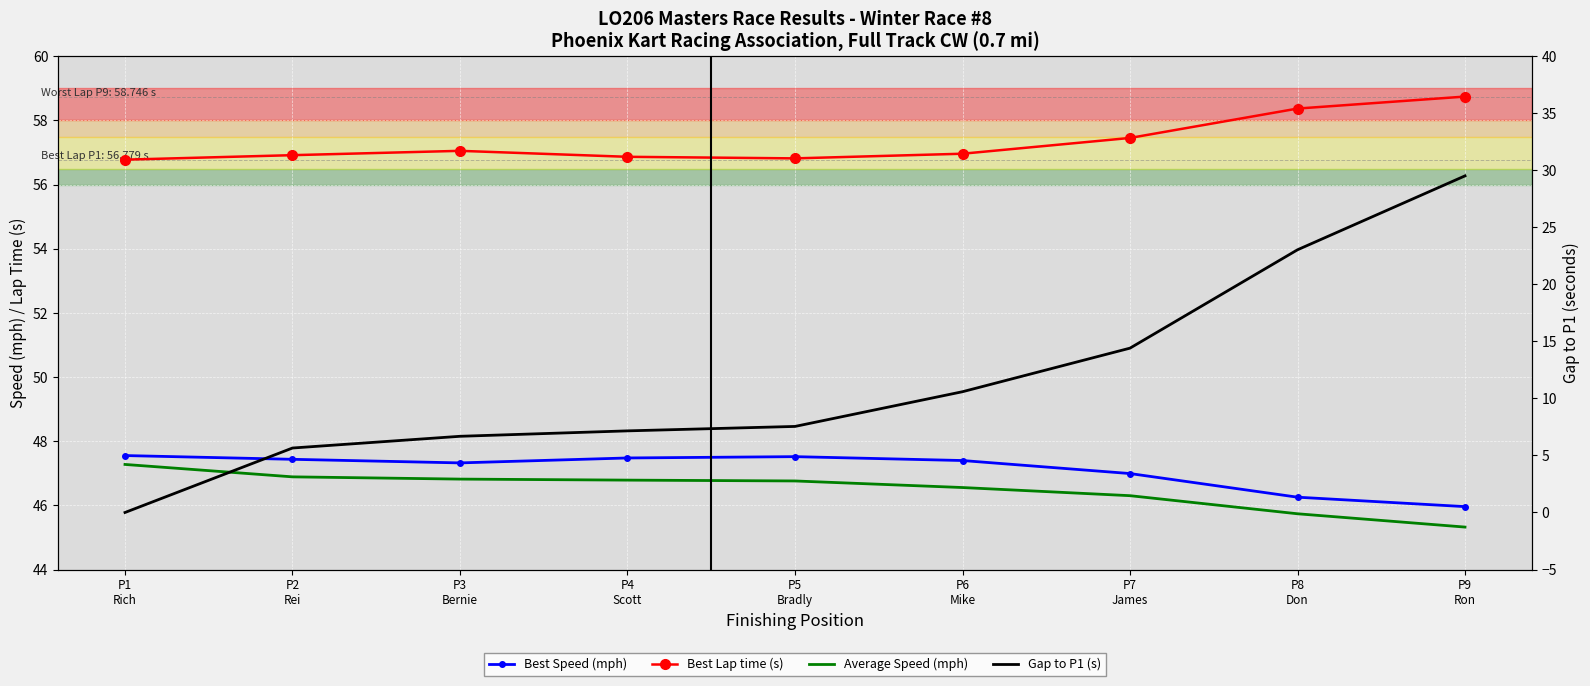

Is the value of Gap to P1 (s) at P8
Don greater than the value of Average Speed (mph) at P9
Ron?

No